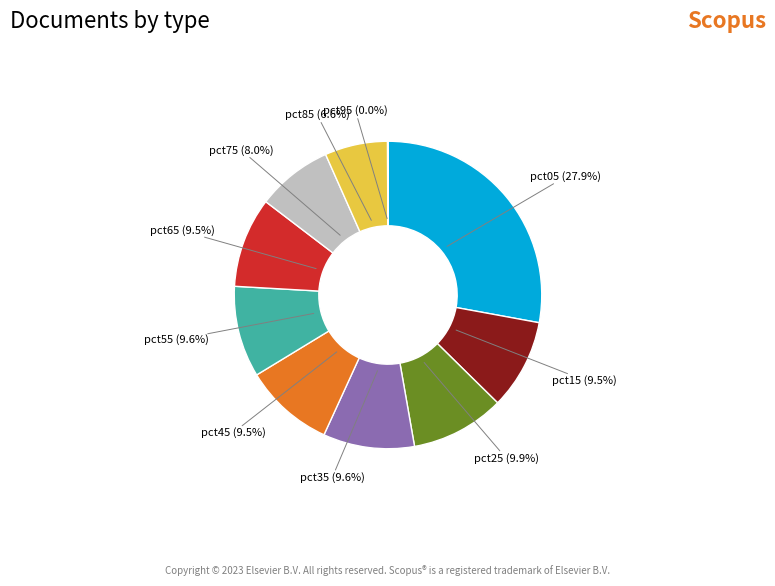

Does any single category account for the majority?

No